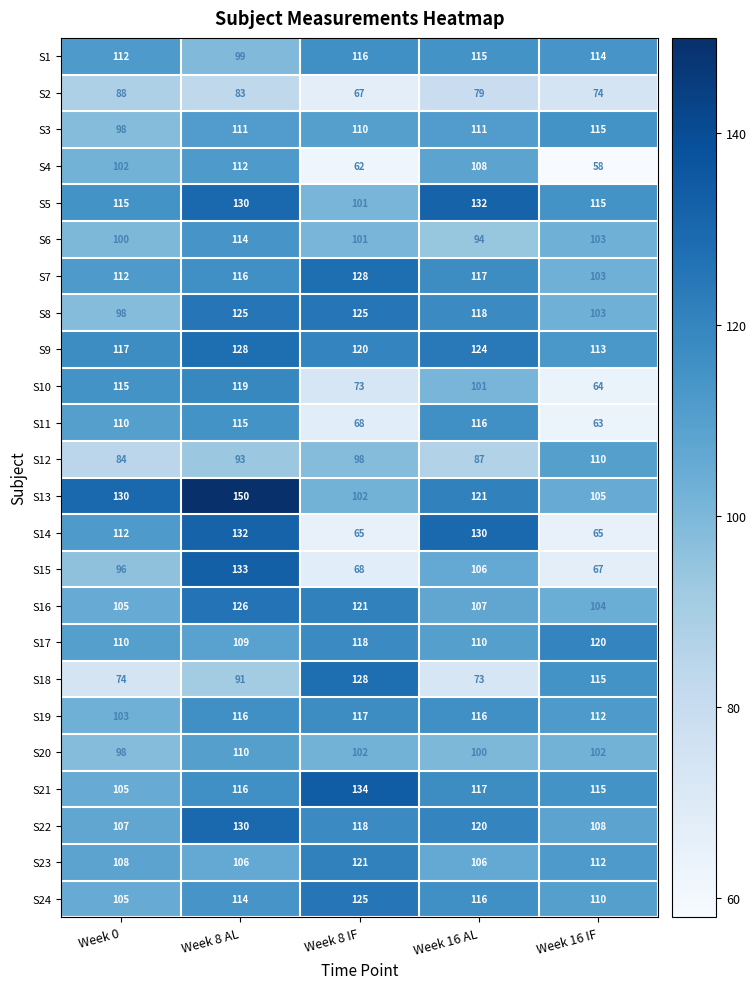

Which series has the largest total across all categories?

S13